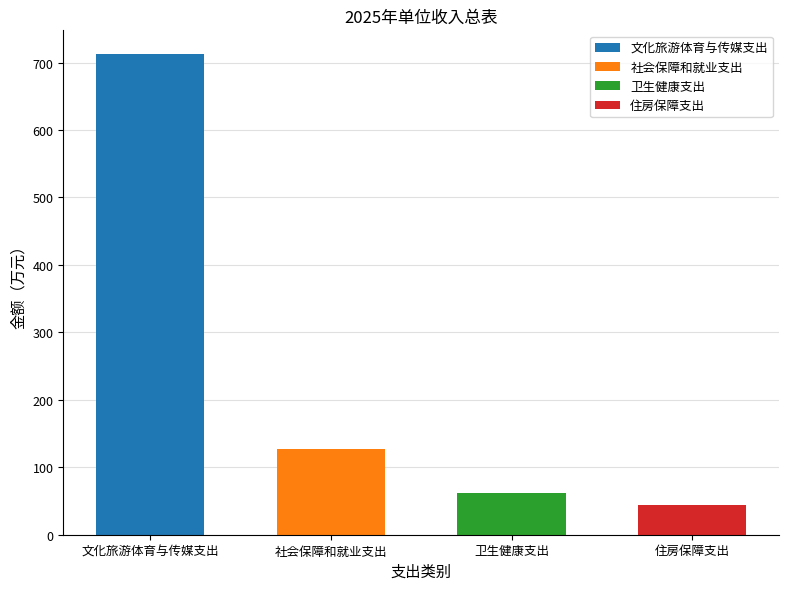

At how many categories does at least one series exceed 474?

1